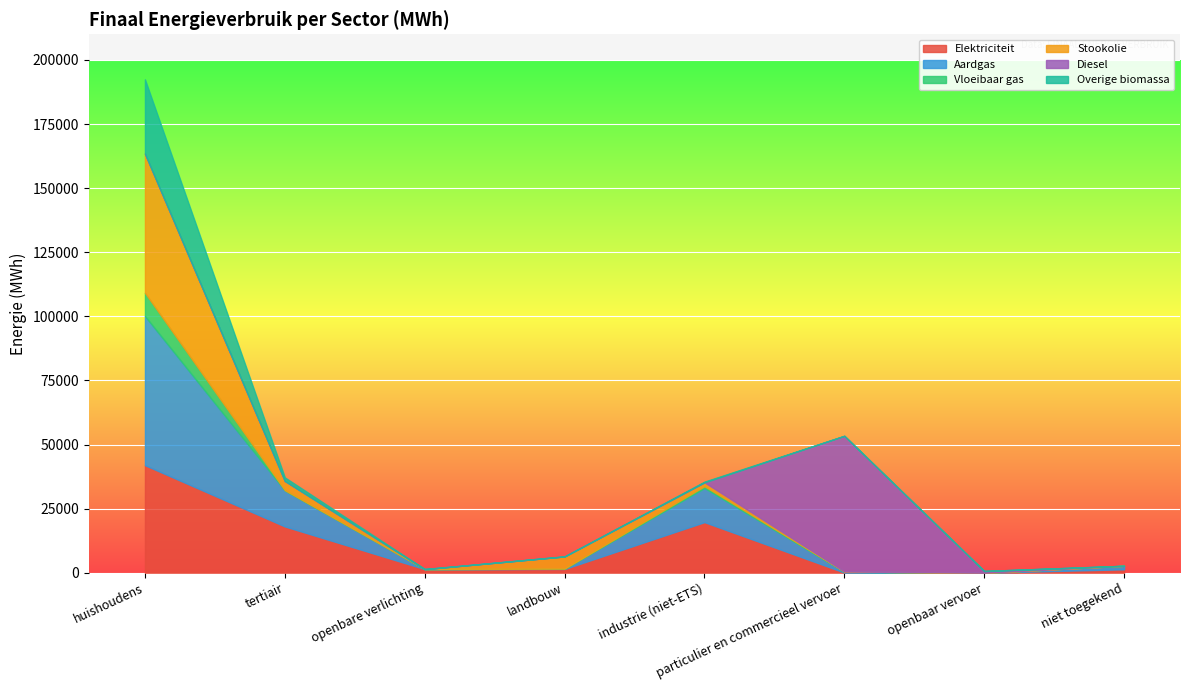

At which label does Aardgas reach its peak?

huishoudens